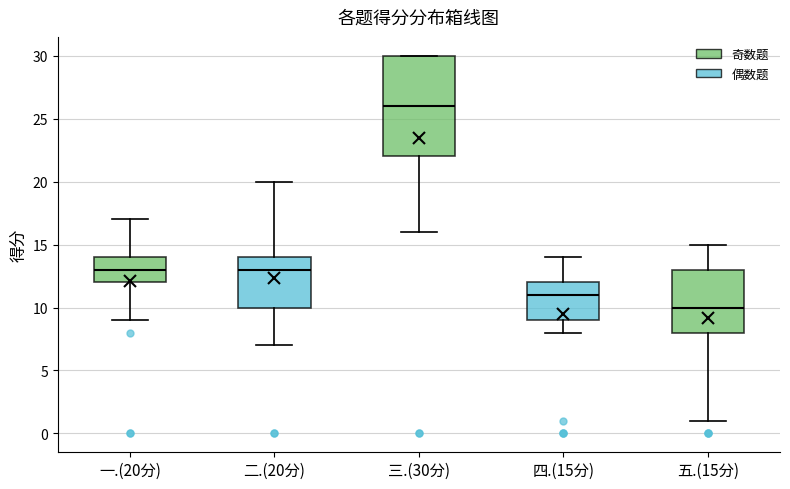

Comparing the boxes themselves (not the whiskers), which one is the tallest?

三.(30分)